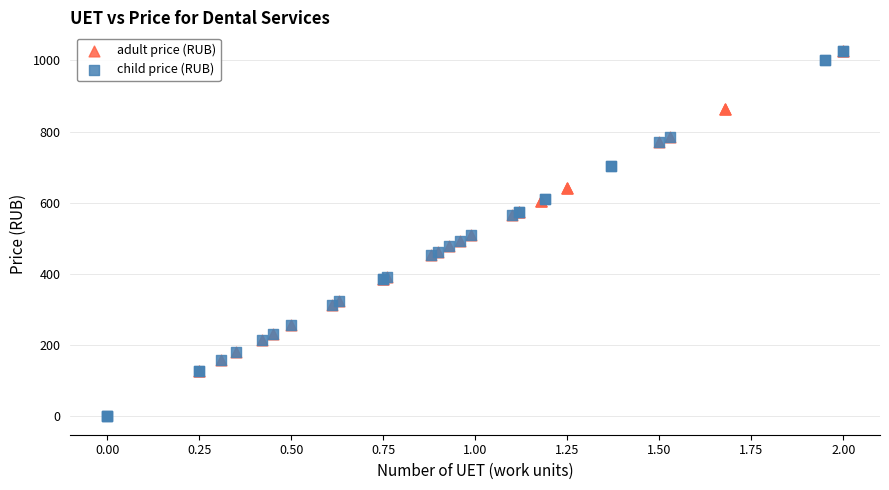

Which series reaches the minimum Y coordinate?

child price (RUB)